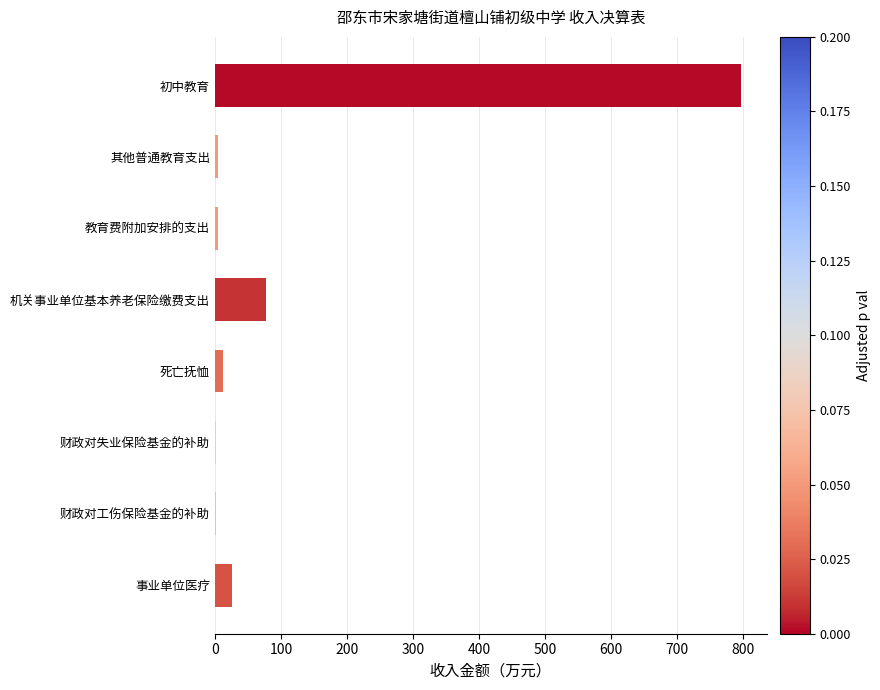

True or false: the data shows 796.4 at 初中教育.

True